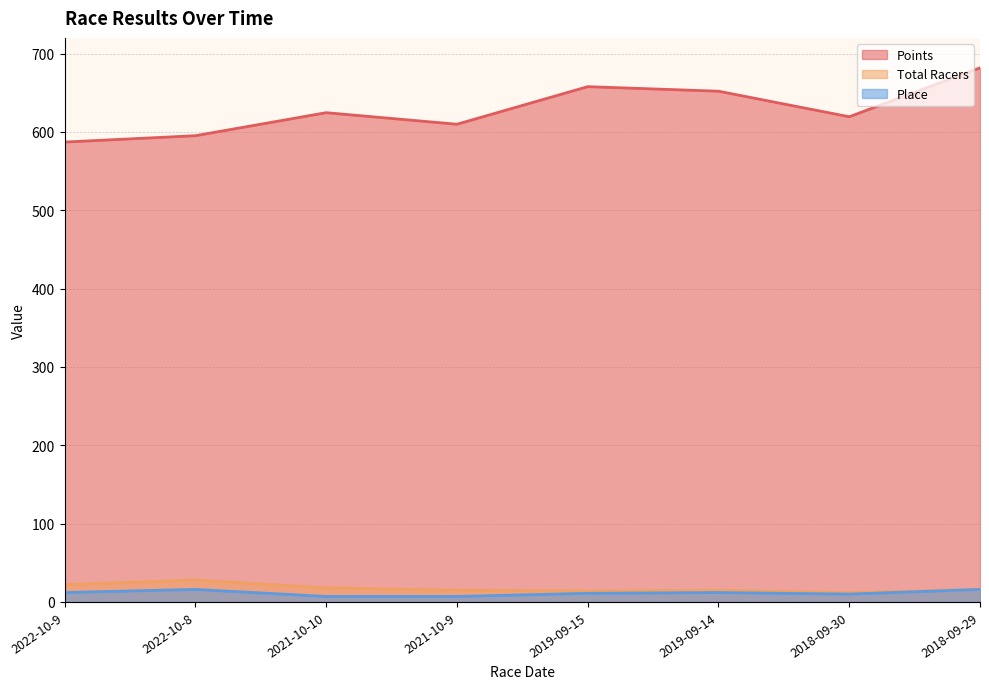

Which category has the highest value in the Points series?

2018-09-29